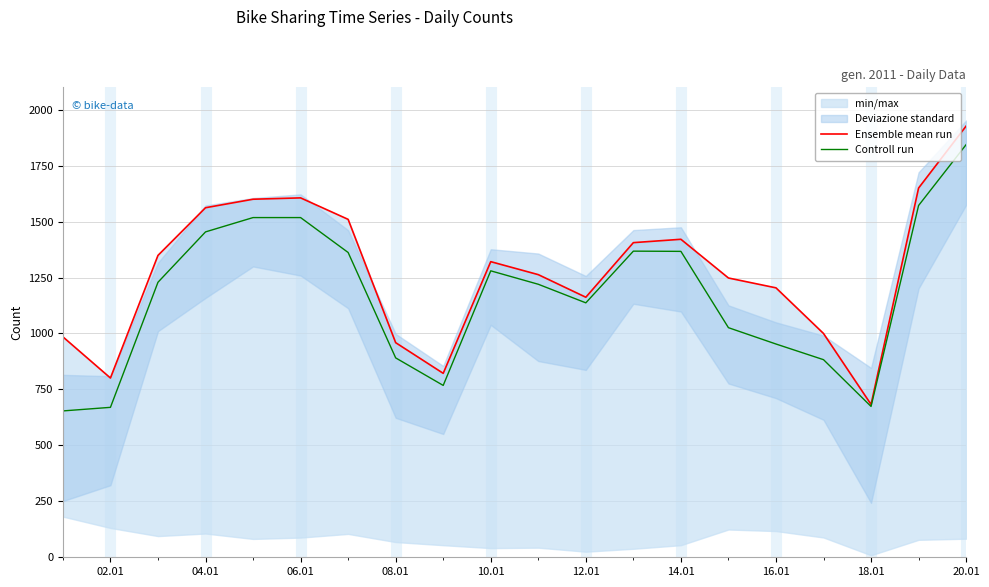

What is the lowest value of the Controll run series?

654